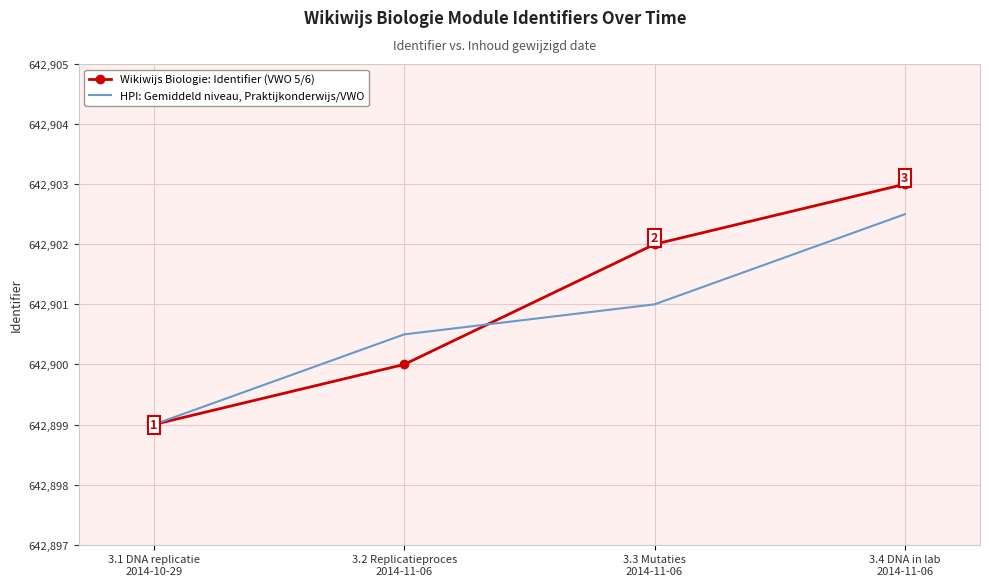

What is the minimum value for HPI: Gemiddeld niveau, Praktijkonderwijs/VWO?

642899.0